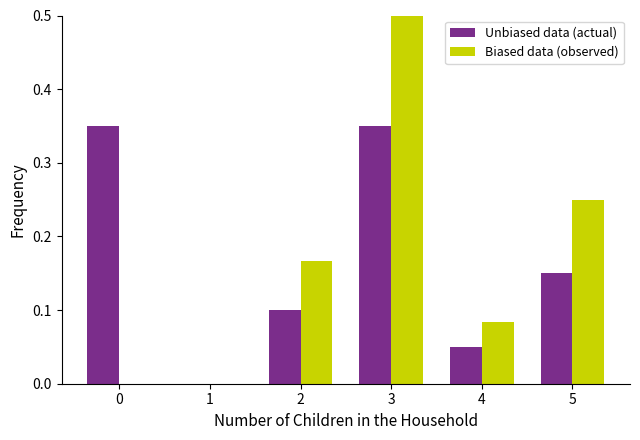

What is the sum of all Biased data (observed) values?

1.0